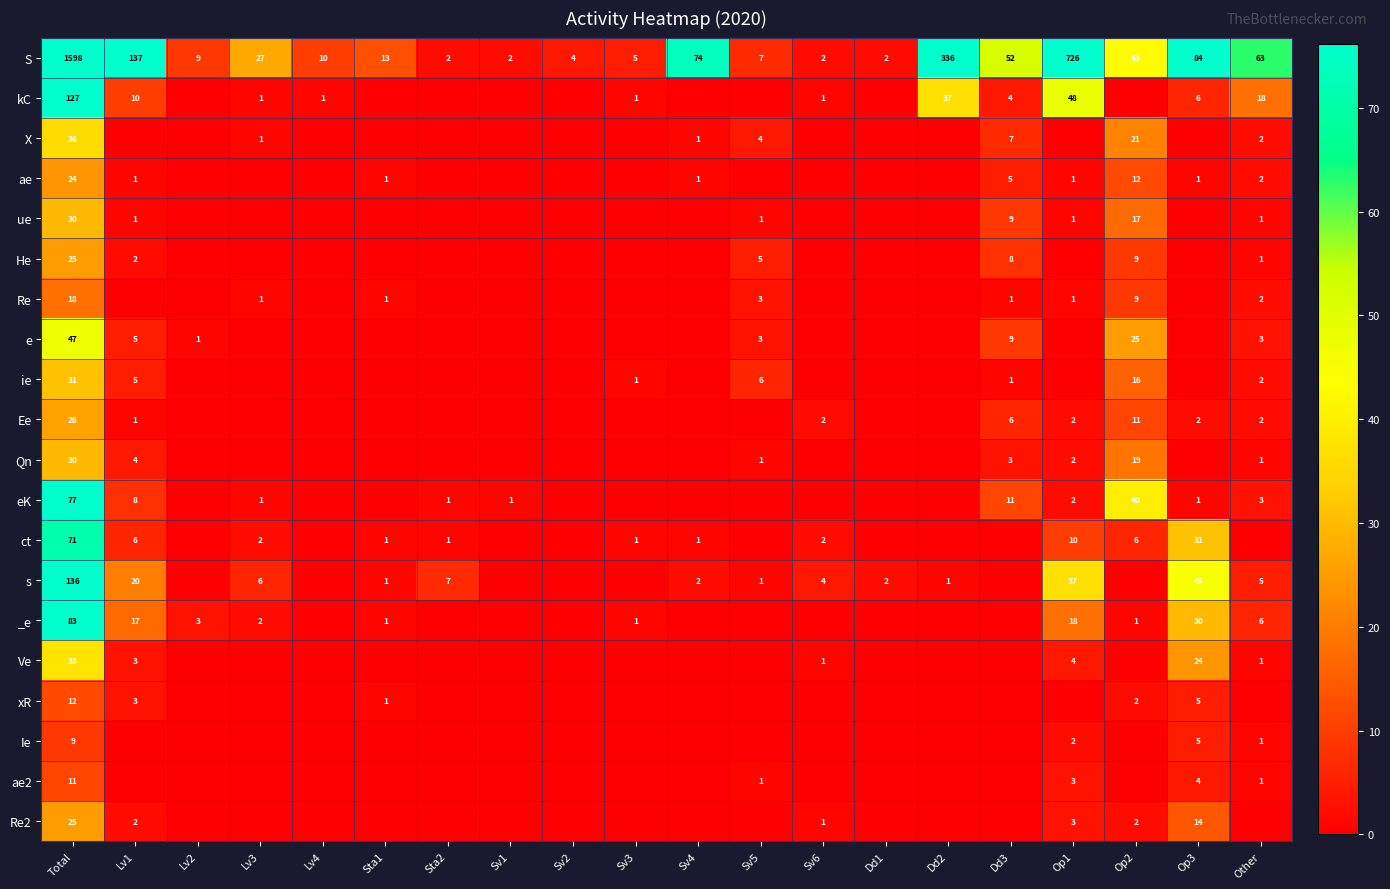

True or false: He has a value of 41 at Total.

False